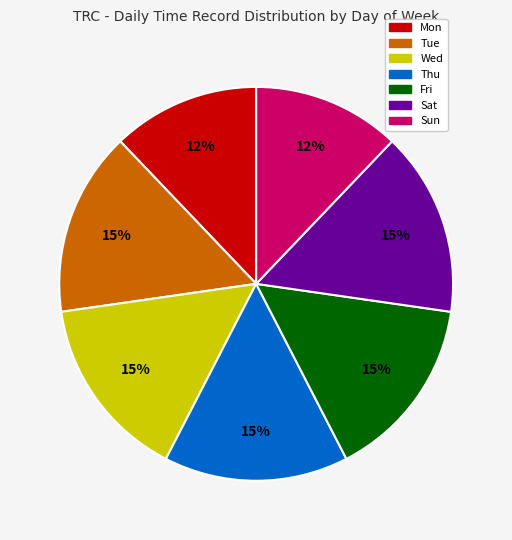

Is Sun the majority of the pie?

No